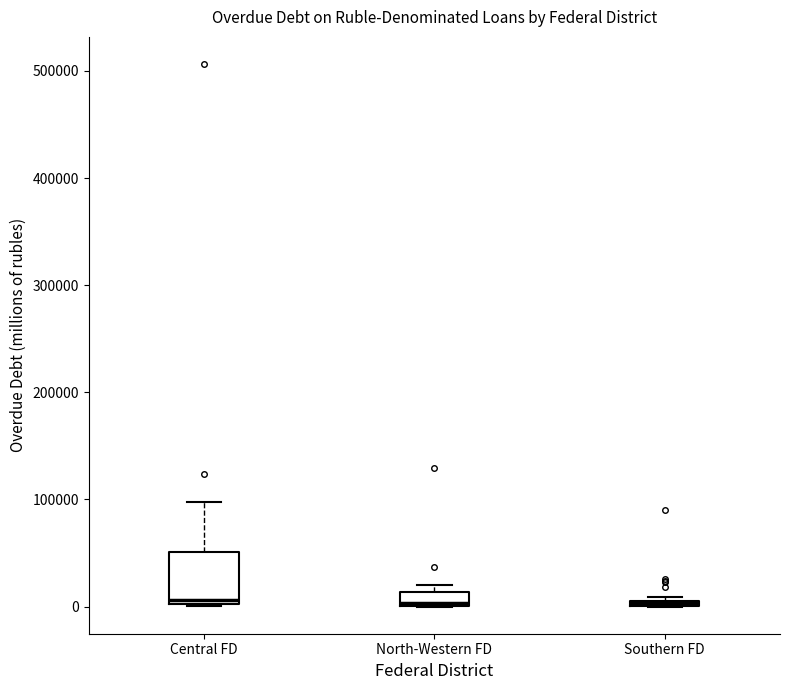

Where is the upper edge of the box for North-Western FD on the y-axis? The values are not printed on the chart, so give them approximately, as read against the axis.

10000